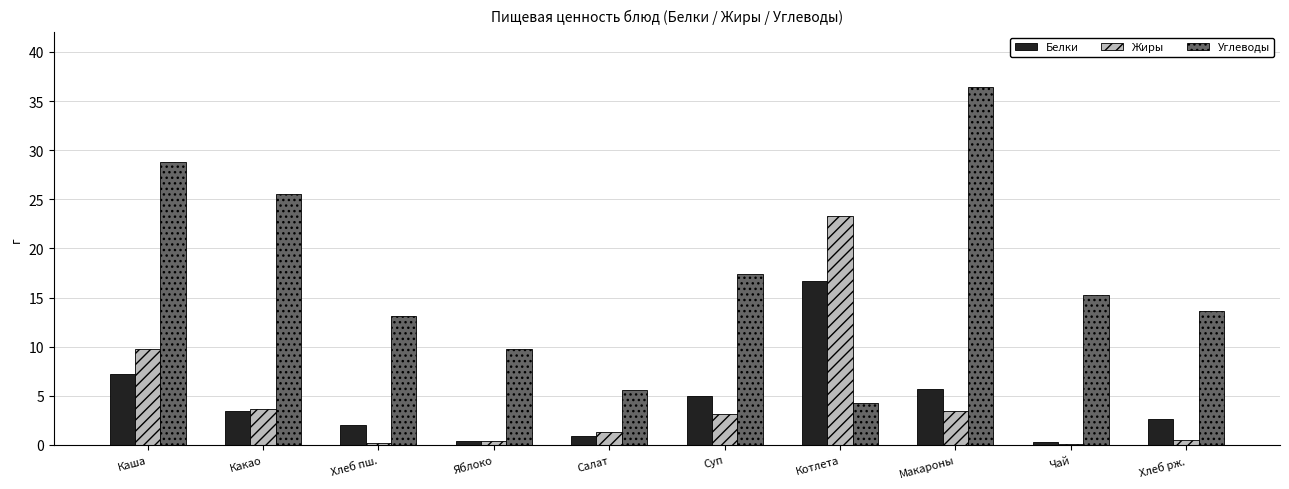

What is the maximum value shown in the chart?

36.5